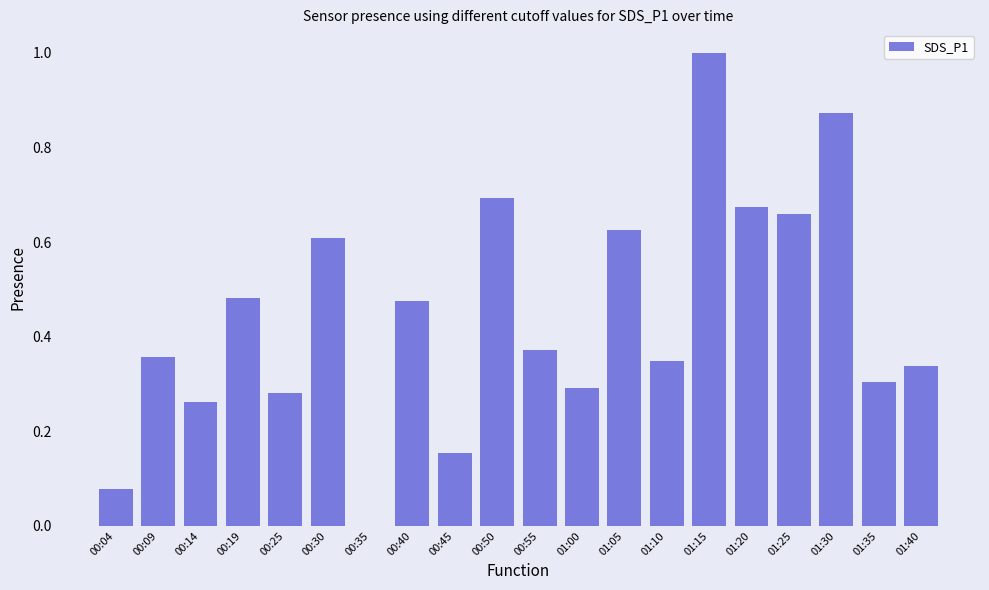

What is the sum of all values?

8.9